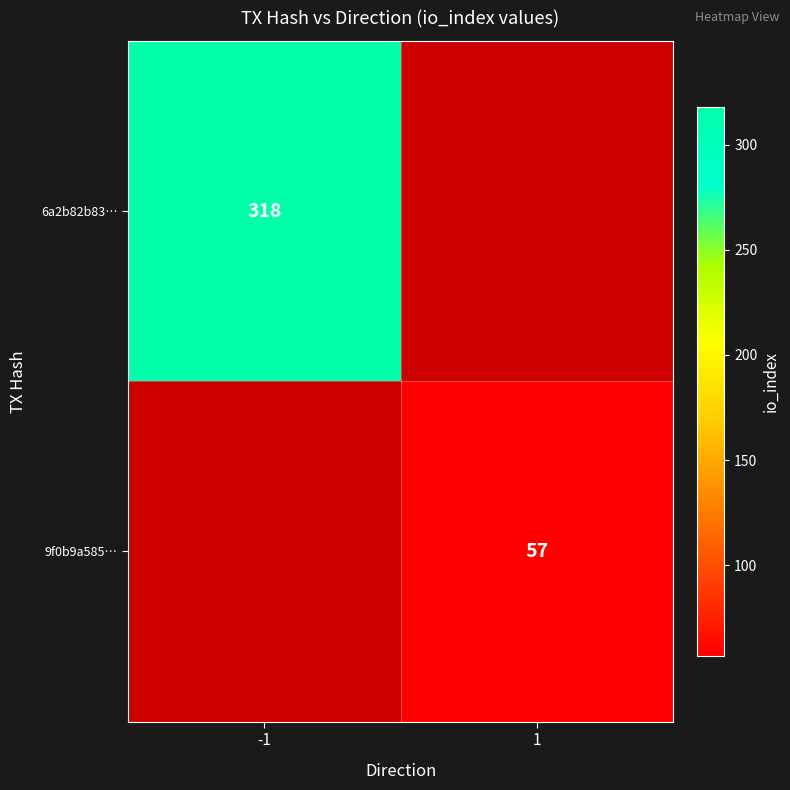

The 6a2b82b83… series shows 318 at -1. True or false?

True